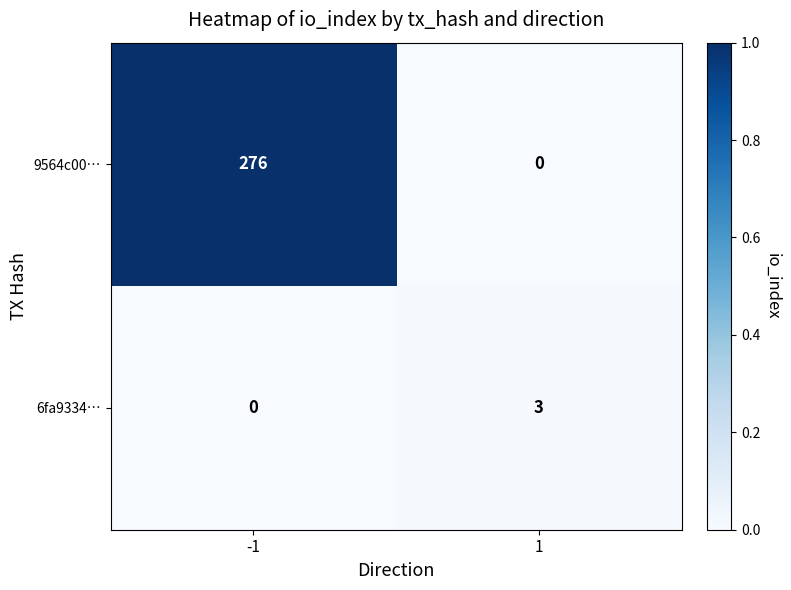

Rank the series by their maximum value, from highest to lowest.

9564c00…, 6fa9334…